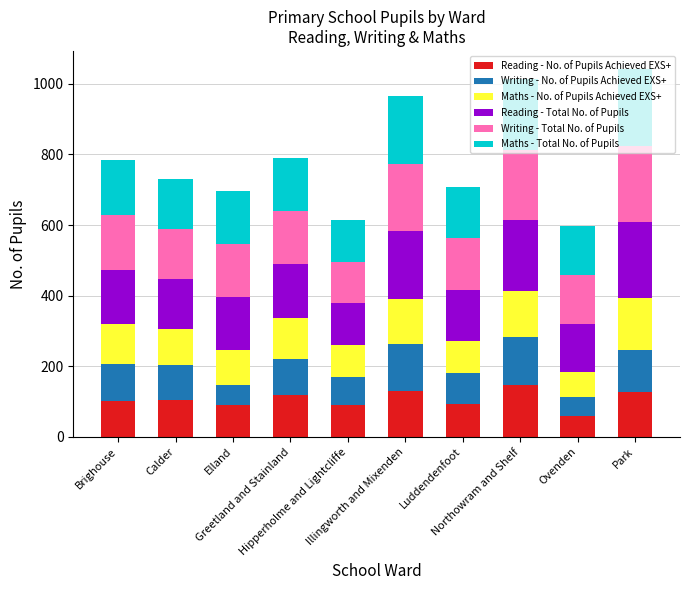

What is the total value across all series at Luddendenfoot?

707